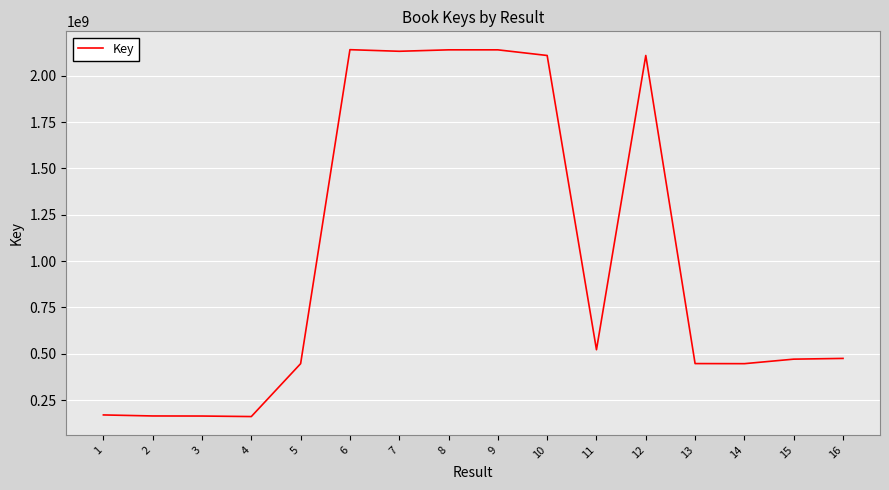

What is the minimum value shown in the chart?

160695227